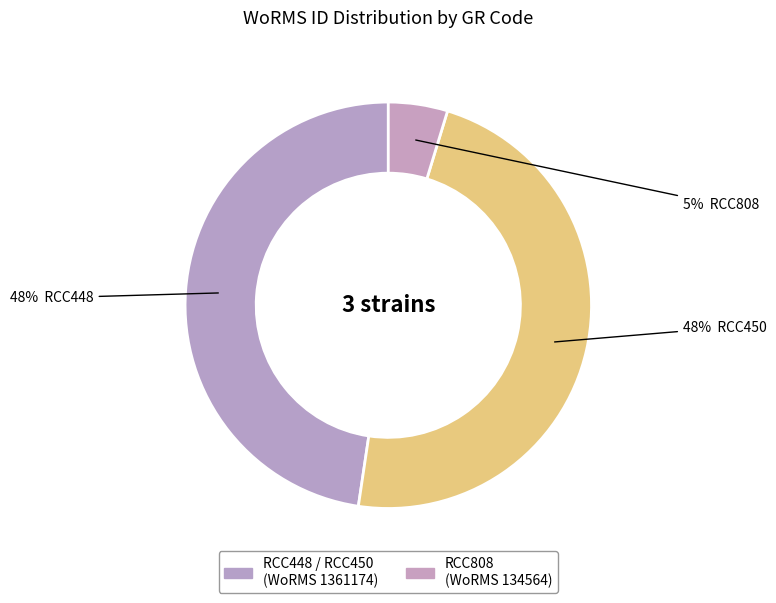

Count the number of slices in the pie.

3